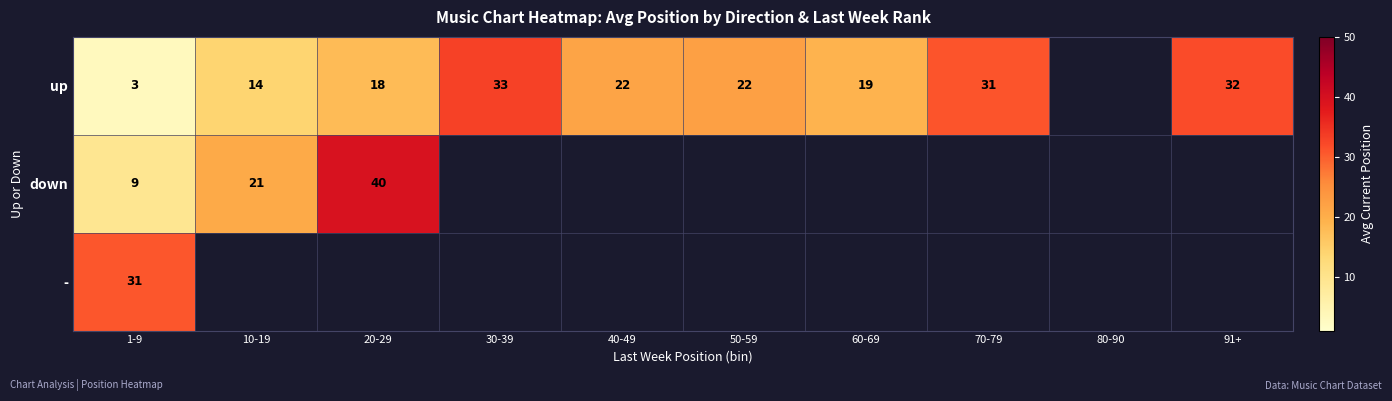

Is it true that up equals 19 at 60-69?

True